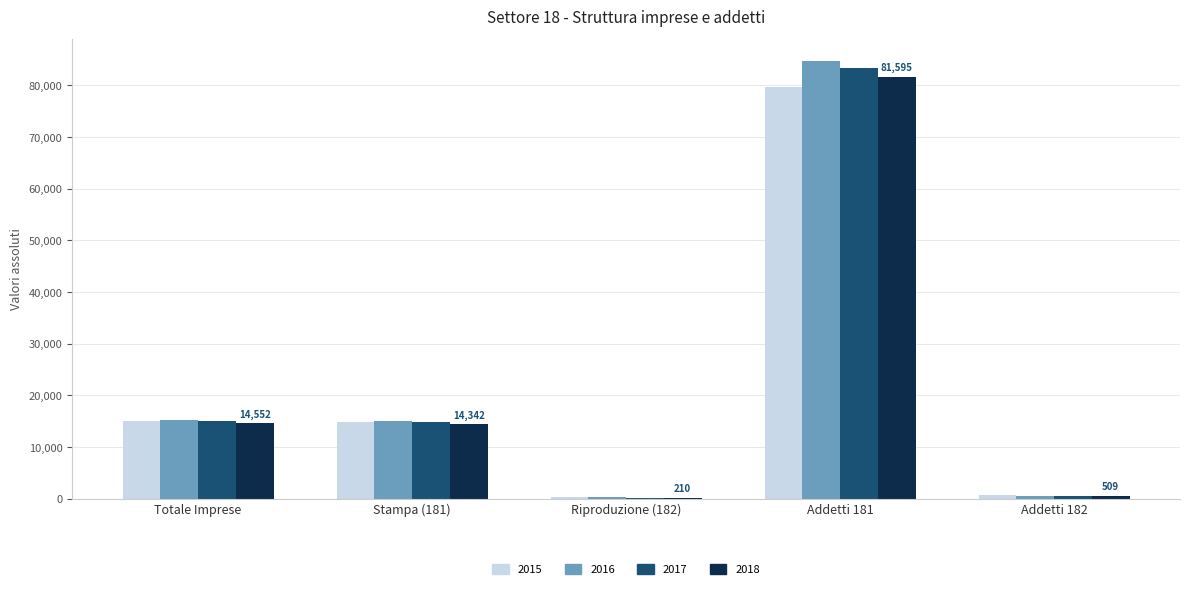

What is the sum of the 2016 values at Stampa (181) and Addetti 182?

15609.9